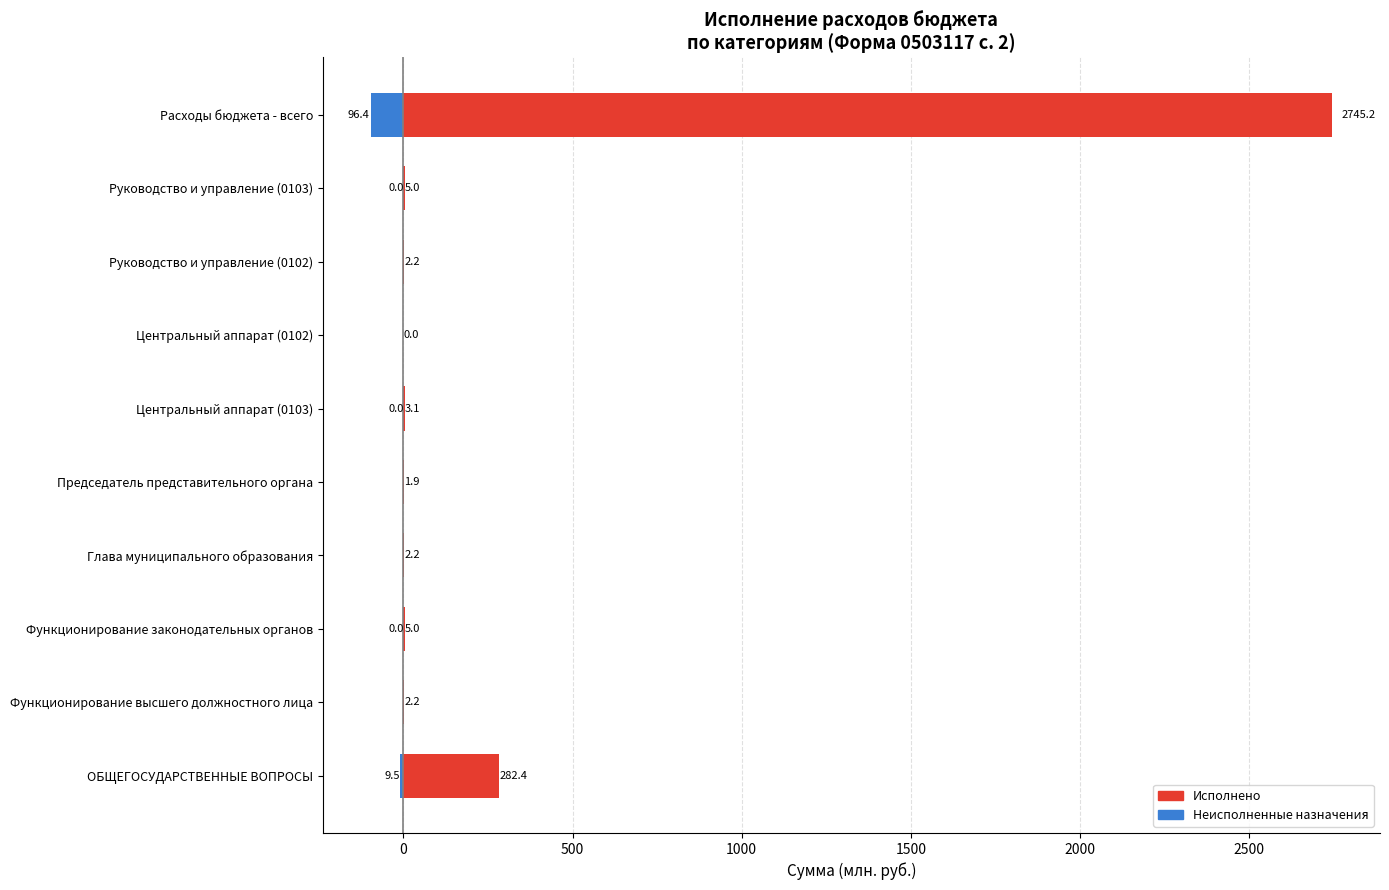

List the series in order of their peak value, highest first.

Исполнено, Неисполненные назначения